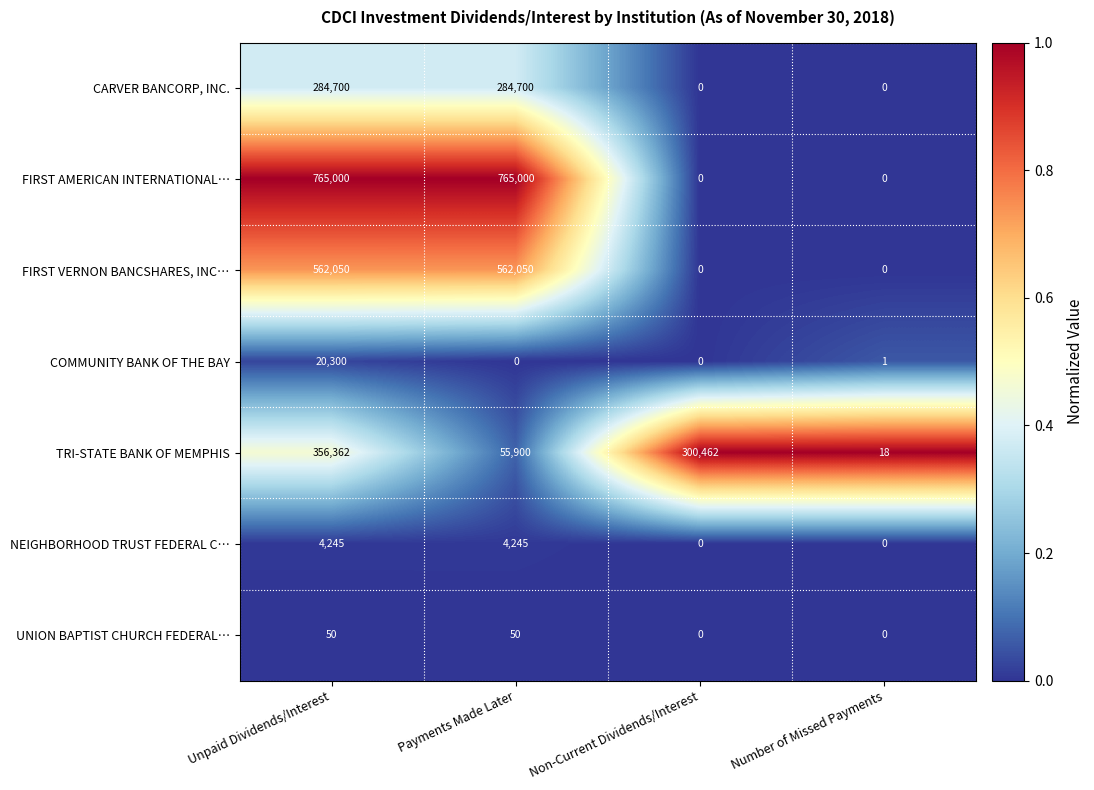

The FIRST AMERICAN INTERNATIONAL… series shows 765000 at Payments Made Later. True or false?

True